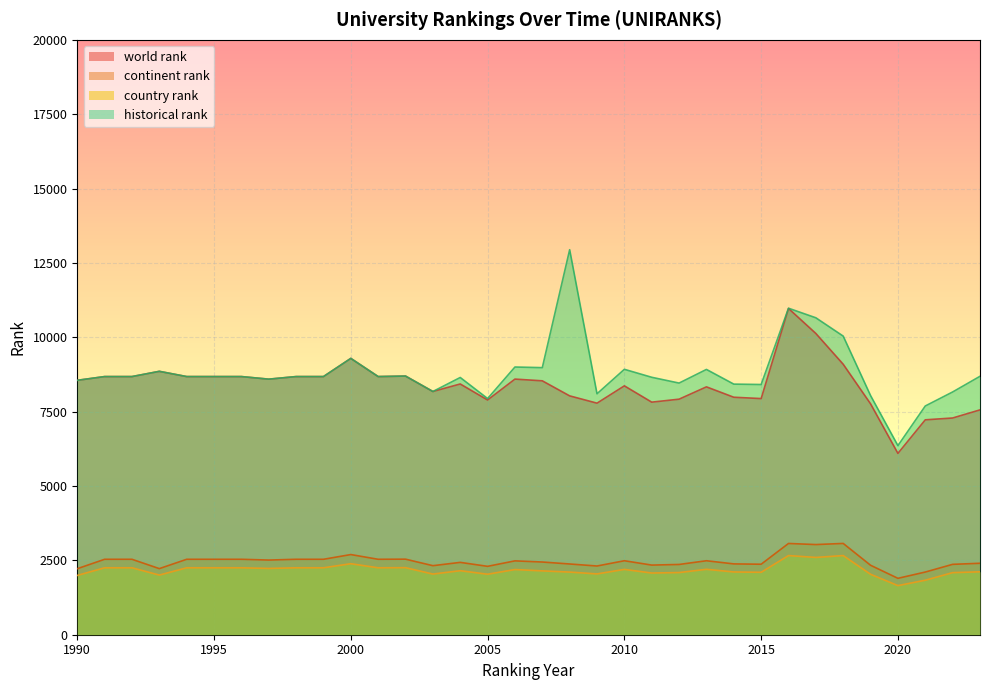

At which category does the chart reach its minimum across all series?

2020